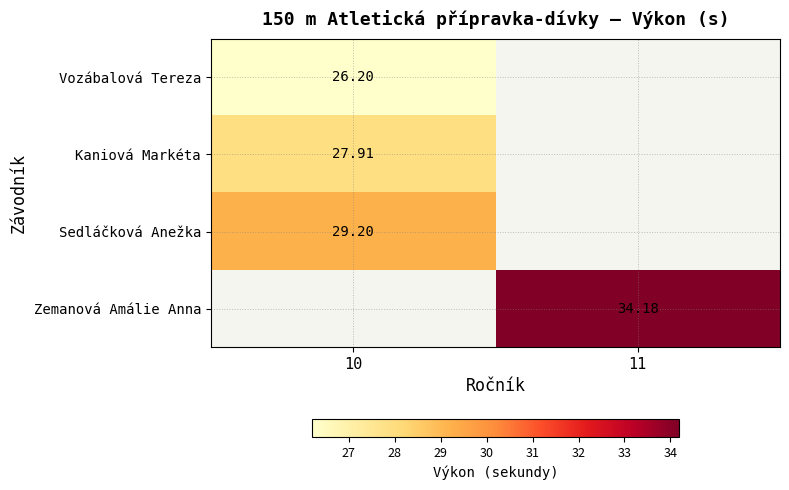

How many distinct data groups are displayed?

4